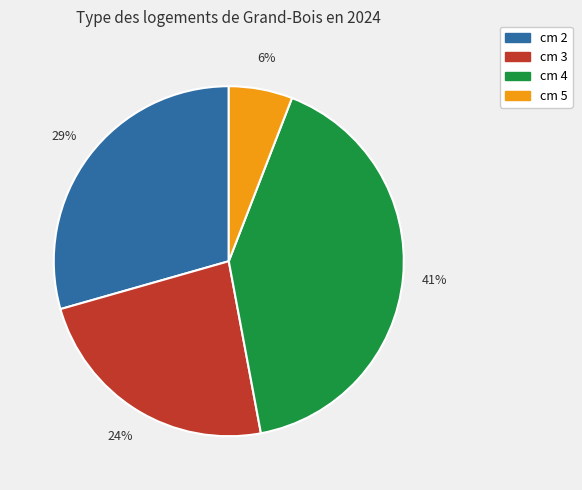

To the nearest percent, what is the average slice percentage?

25%